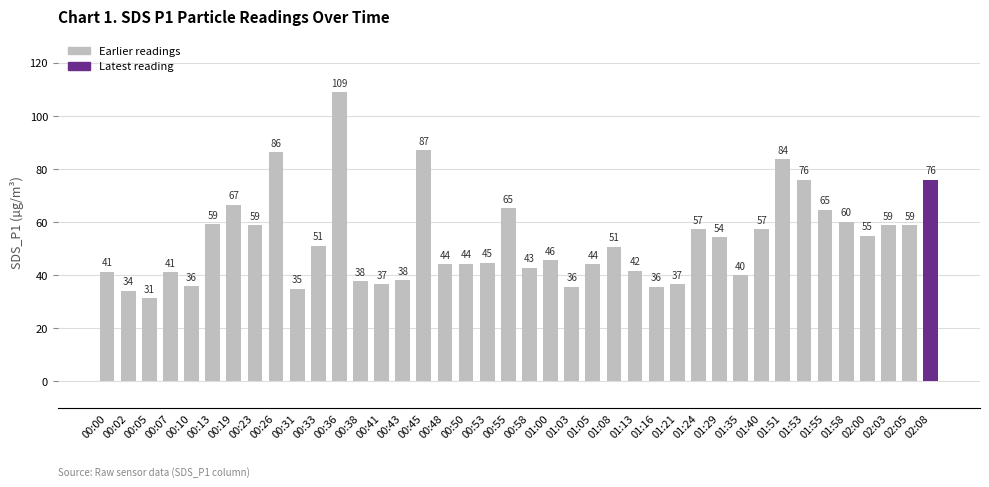

How many bars are there in total?

40